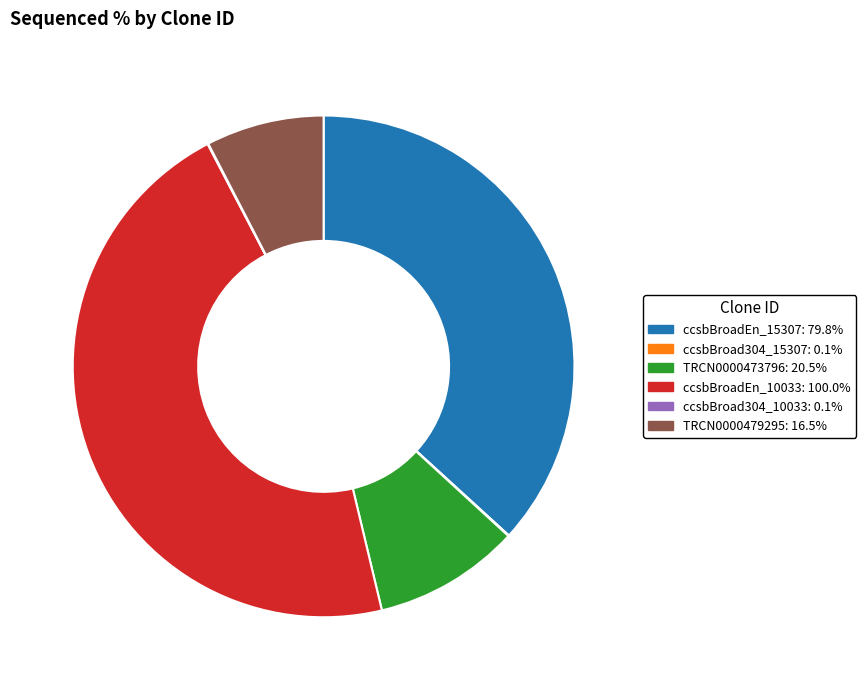

Combined, do TRCN0000479295: 16.5% and ccsbBroadEn_15307: 79.8% account for over 50%?

No